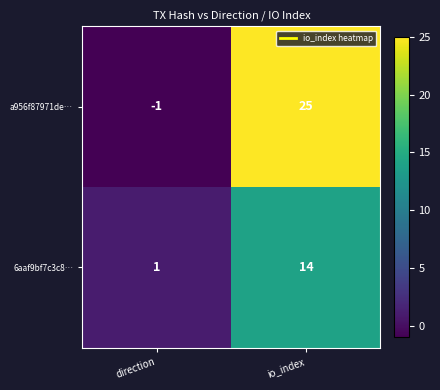

What is the difference between the 6aaf9bf7c3c8… values at io_index and direction?

13